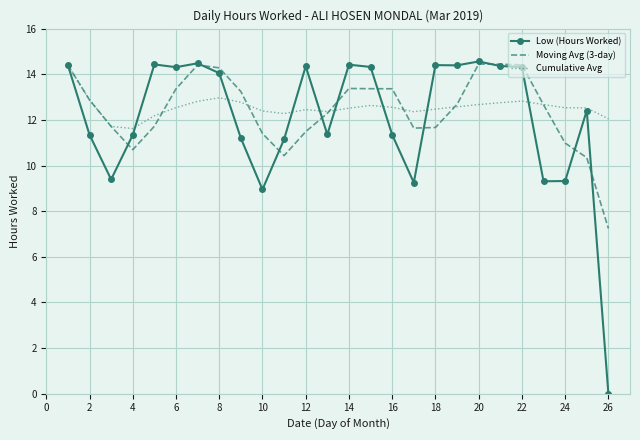

Which series has the widest spread of values?

Low (Hours Worked)